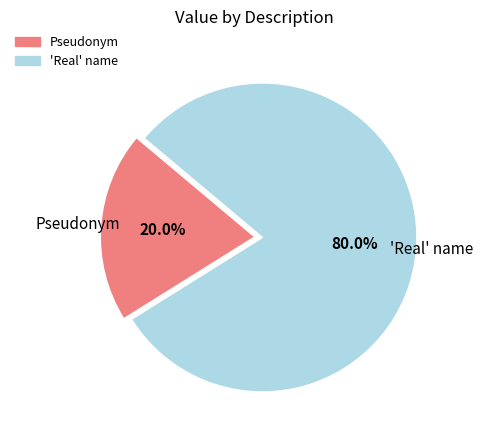

Which slice is the largest?

'Real' name